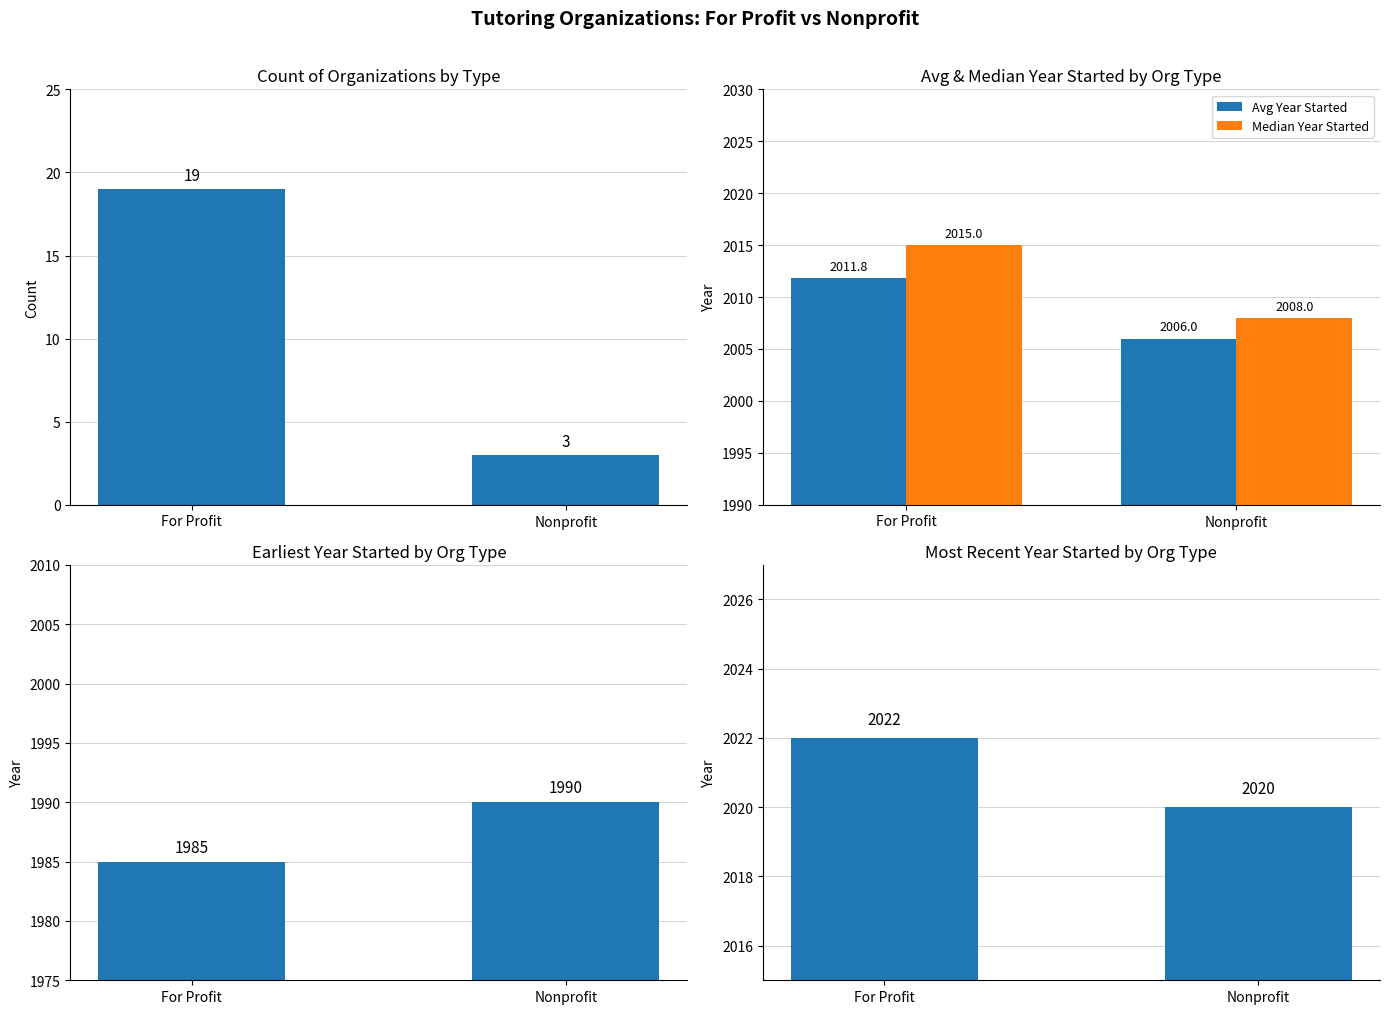

At which label does Avg Year Started reach its peak?

For Profit